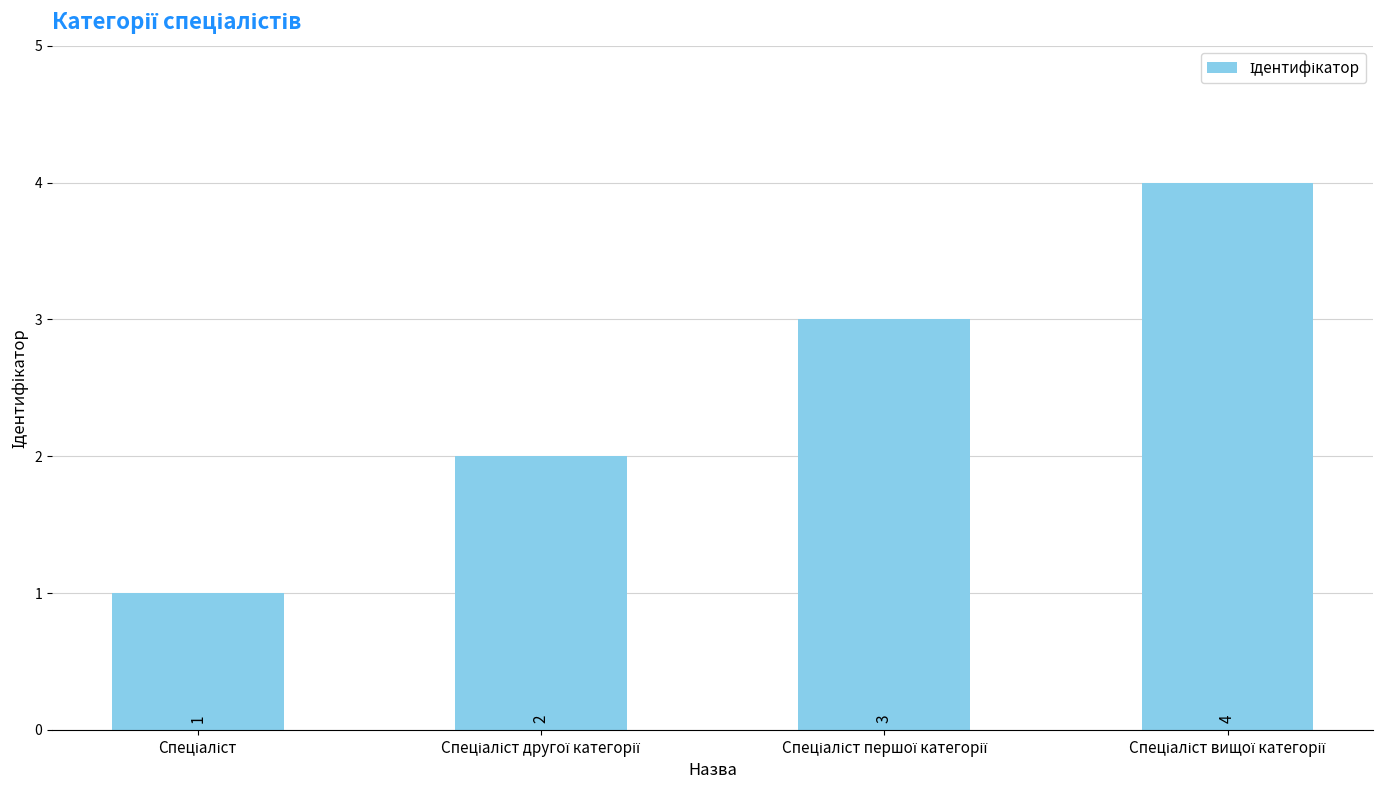

How many distinct data groups are displayed?

1